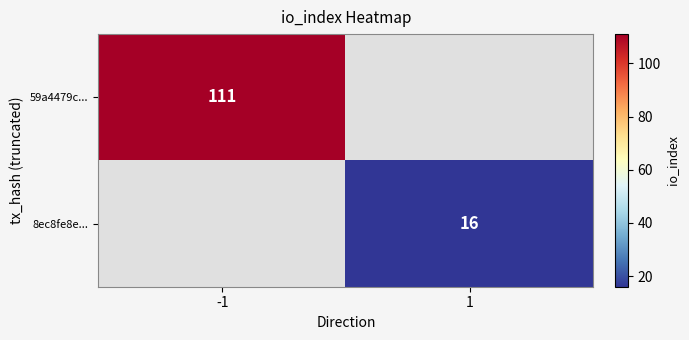

True or false: 8ec8fe8e... has a value of 5 at 1.

False